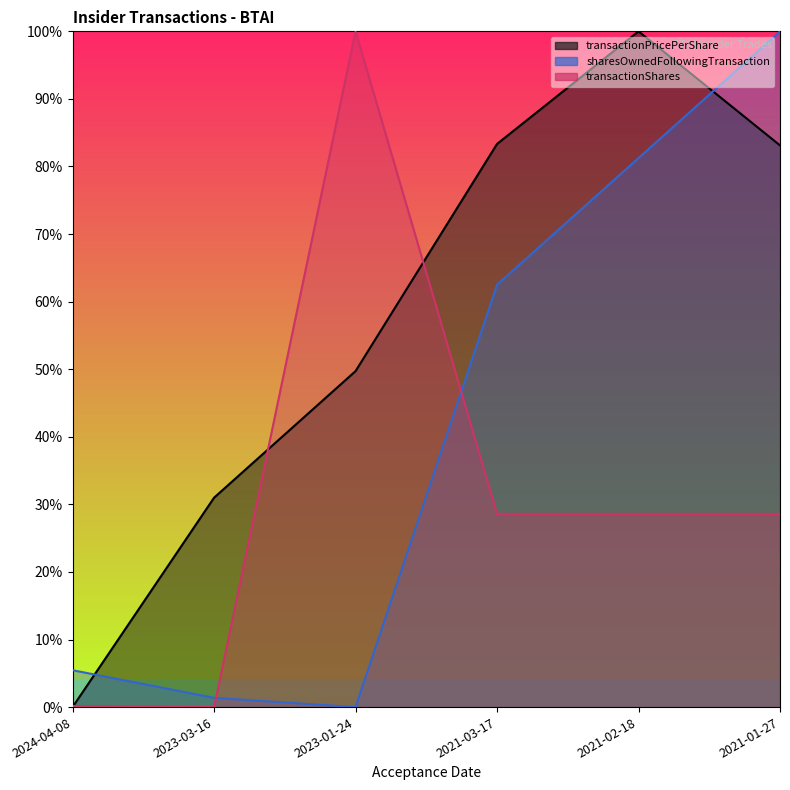

Which series has the widest spread of values?

transactionPricePerShare